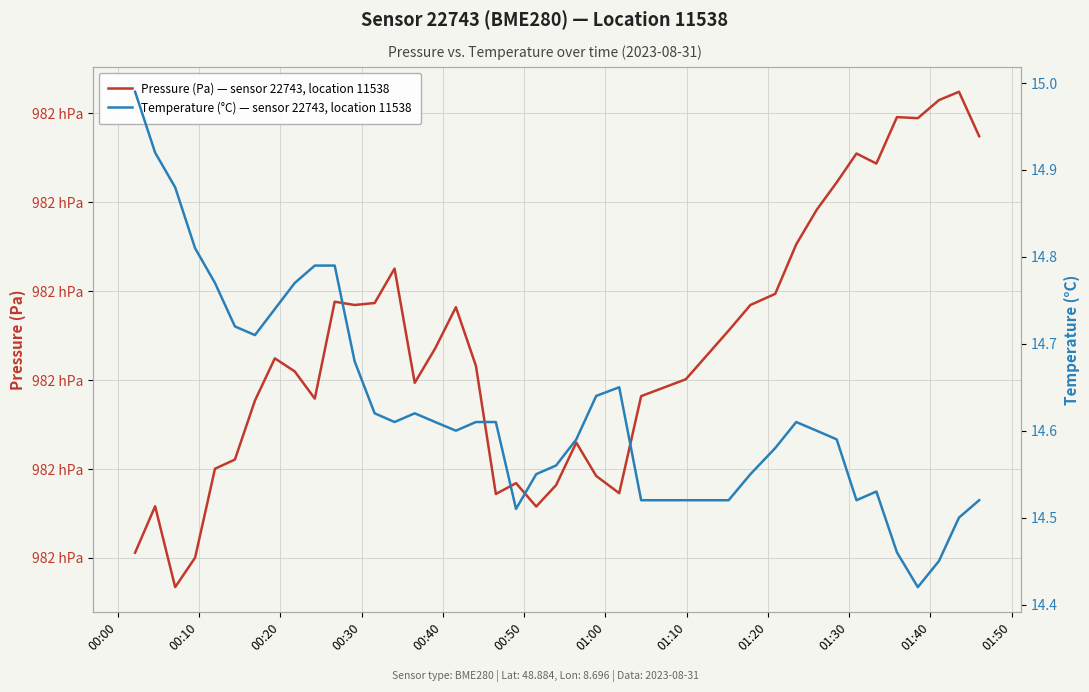

How many interior local peaks does the Pressure (Pa) — sensor 22743, location 11538 series have?

10